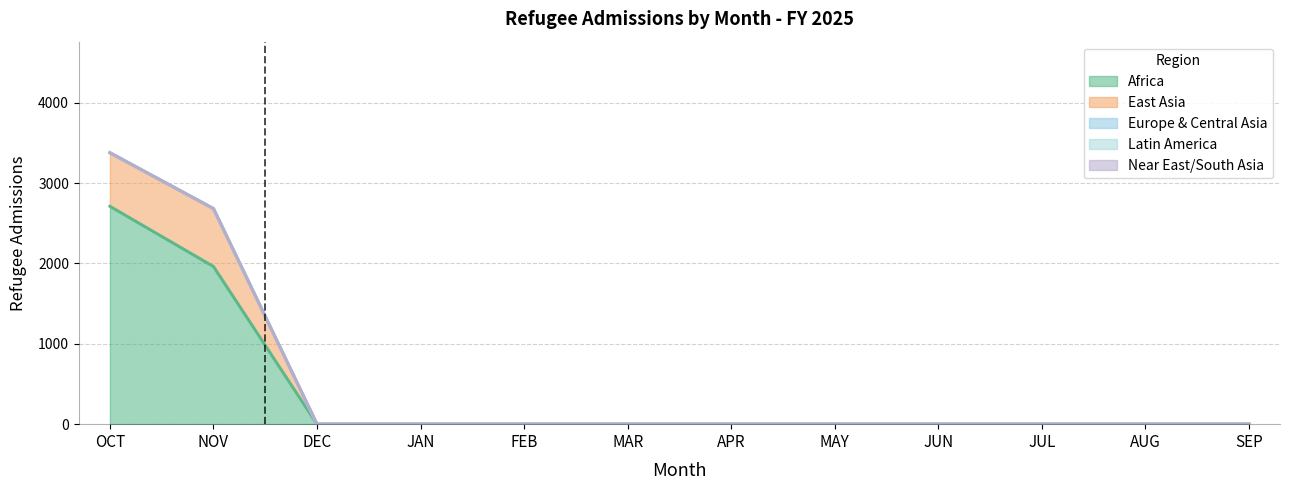

Does the chart display data point markers on the line(s)?

No